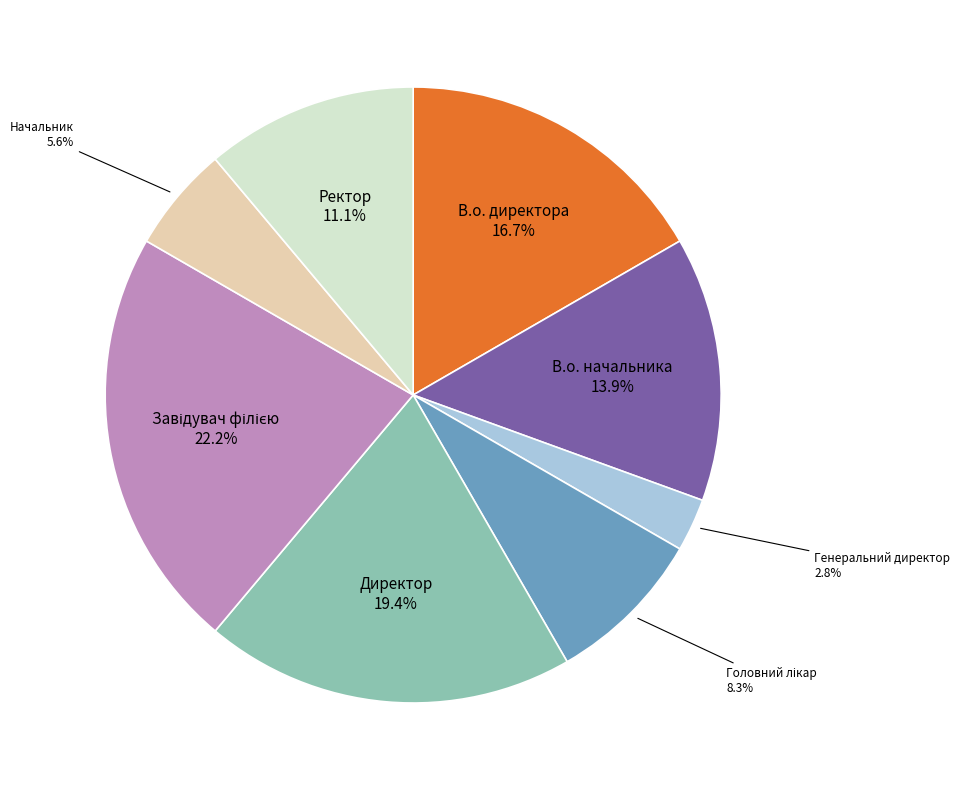

To the nearest percent, what is the combined percentage of Директор and Начальник?

25%